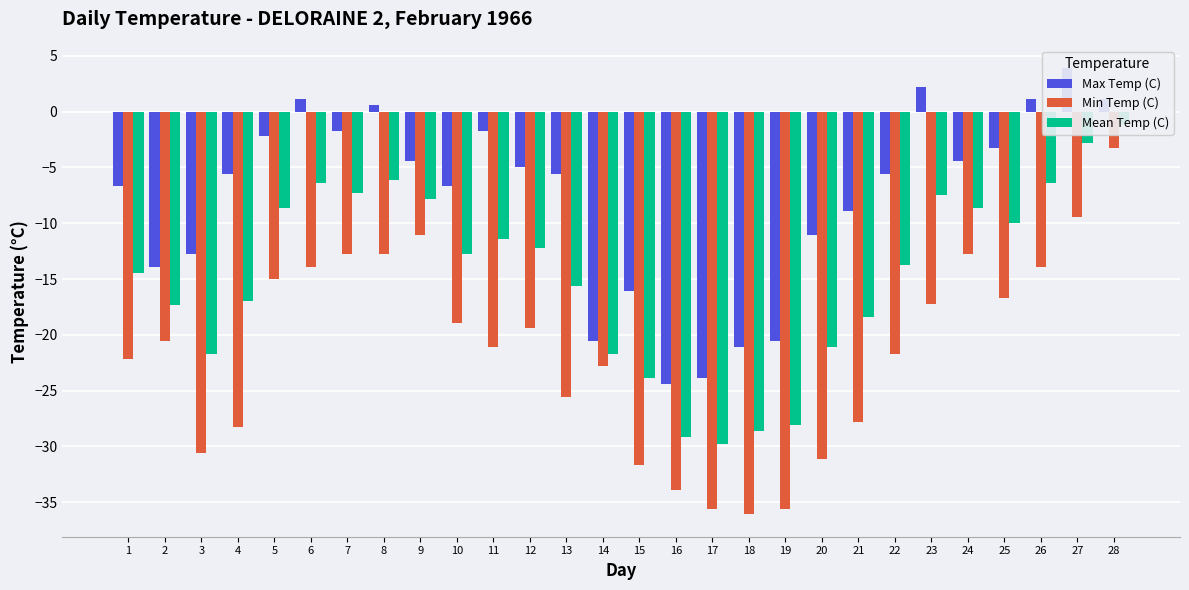

What is the sum of all Max Temp (C) values?

-216.3